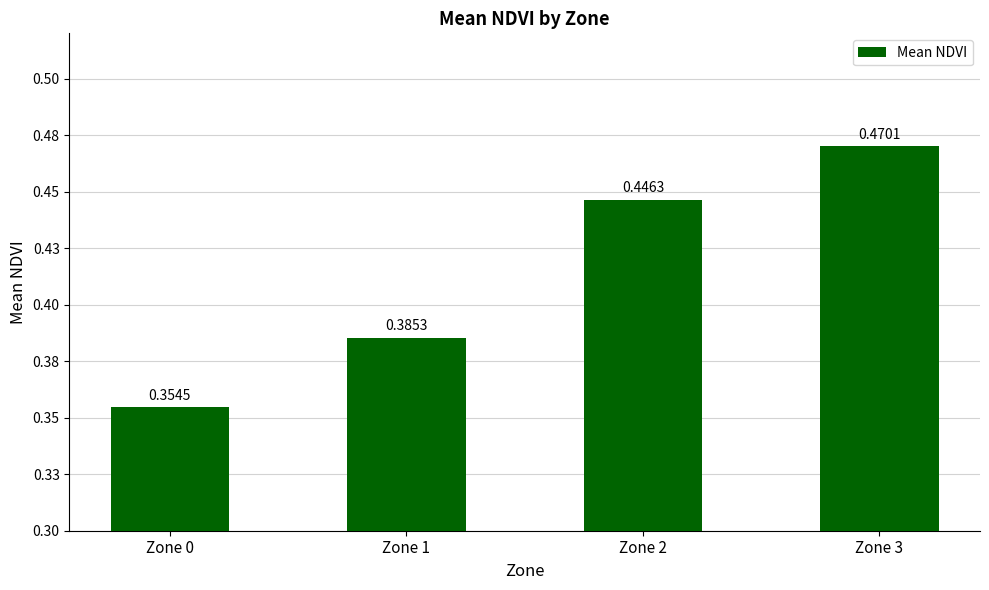

Which has a higher value, Zone 1 or Zone 0?

Zone 1